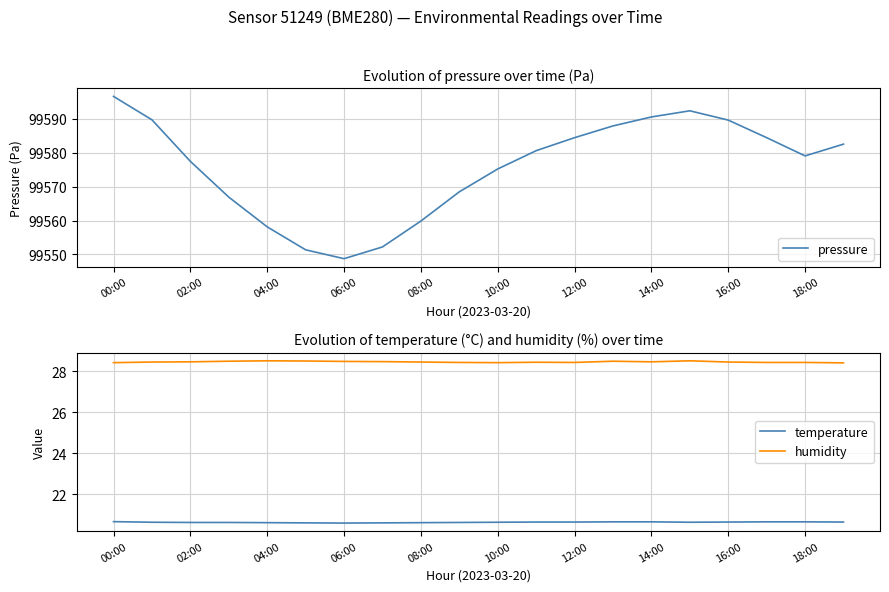

What is the lowest value of the pressure series?

99548.7